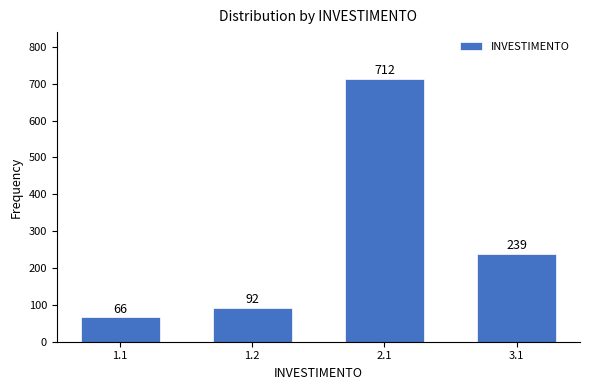

Reading left to right, list all the values displayed in this chart.

1.1=66	1.2=92	2.1=712	3.1=239